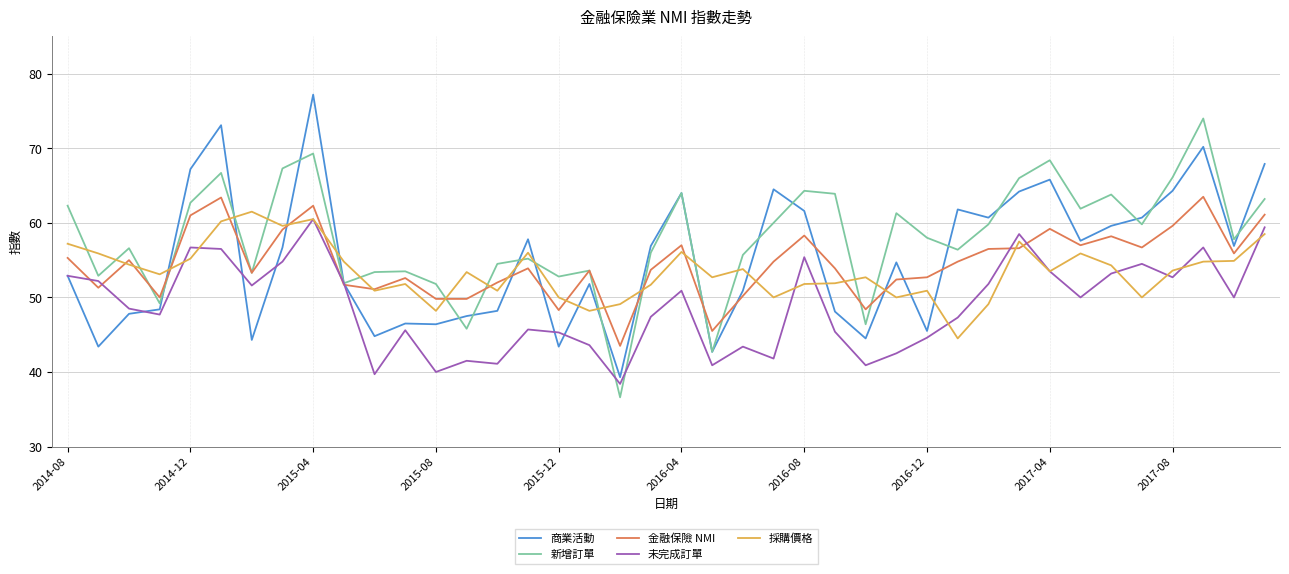

Which series has the largest total across all categories?

新增訂單